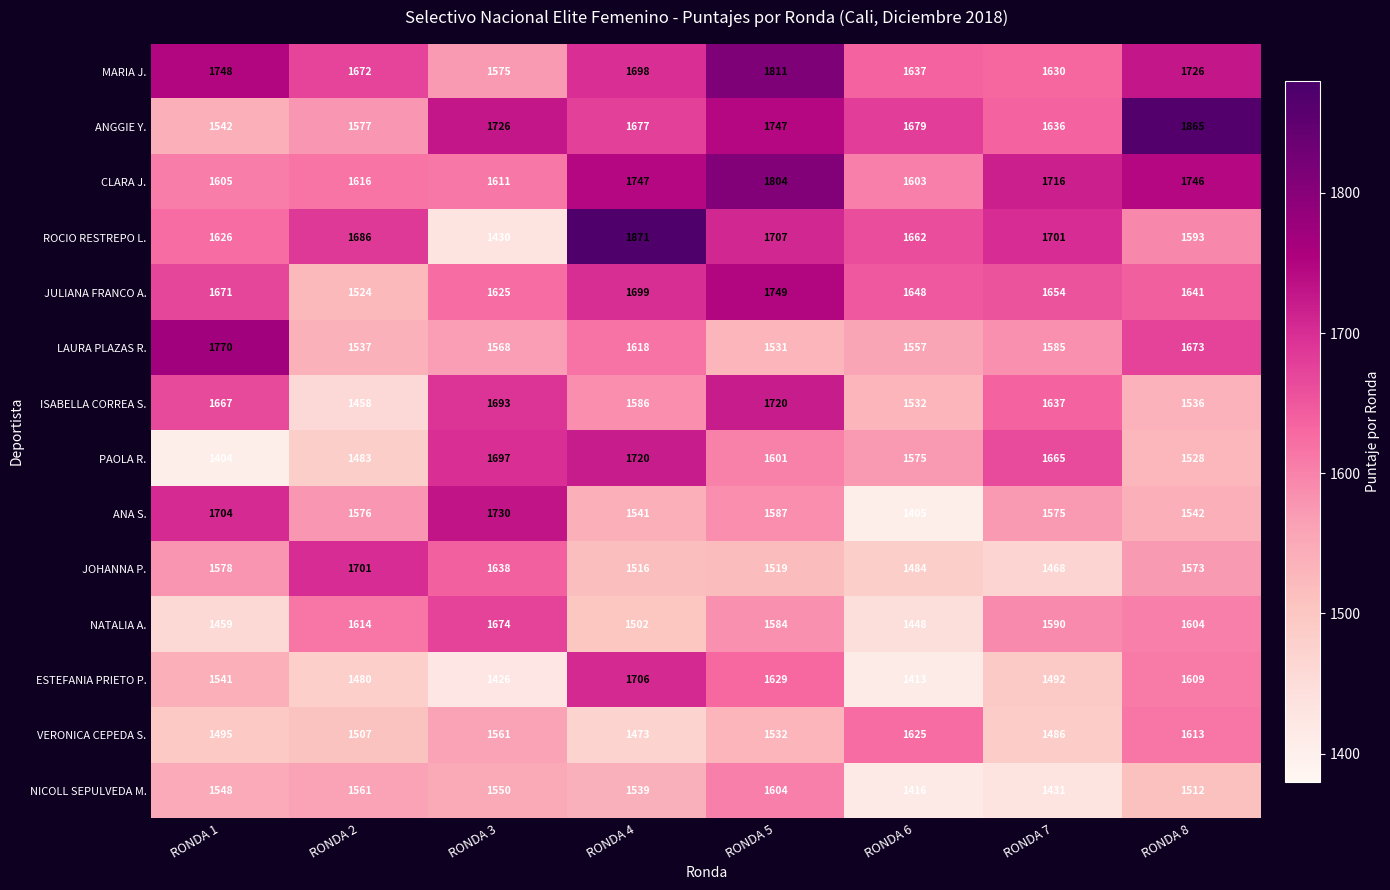

At which label does ANGGIE Y. first exceed 1679?

RONDA 3